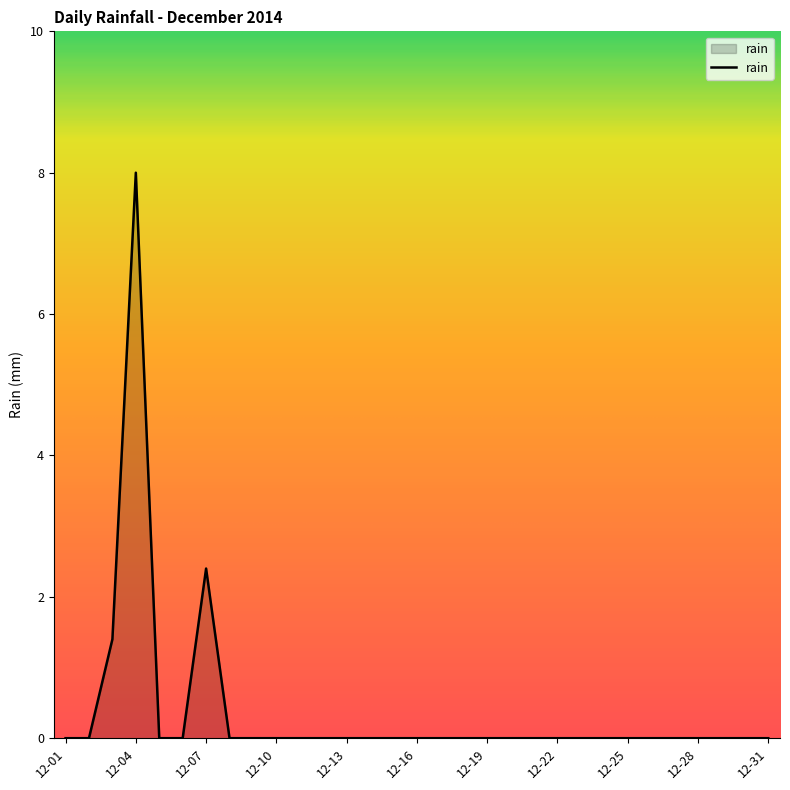

What is the greatest value displayed?

8.0